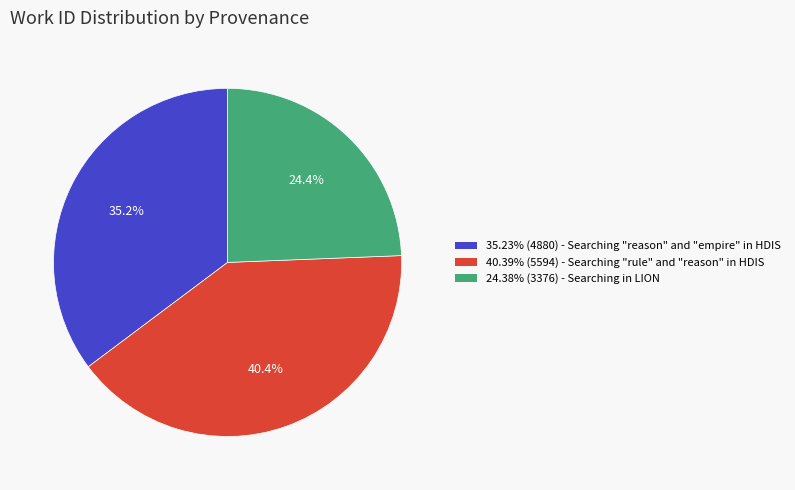

Does any single category account for the majority?

No